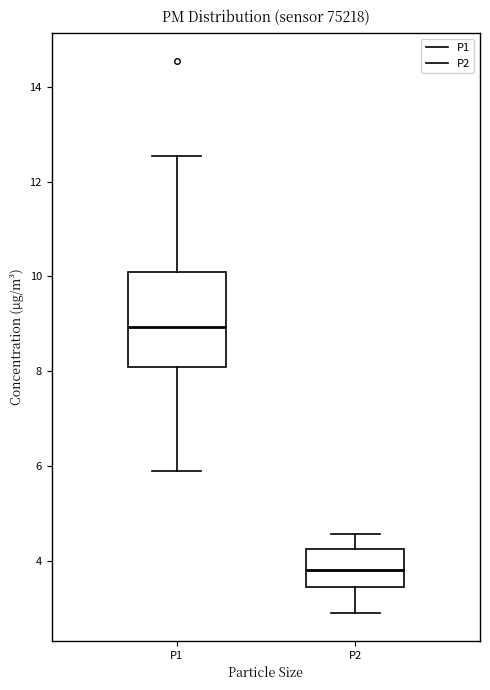

Where does the median line of the box for P1 sit on the y-axis? The values are not printed on the chart, so give them approximately, as read against the axis.

9.0